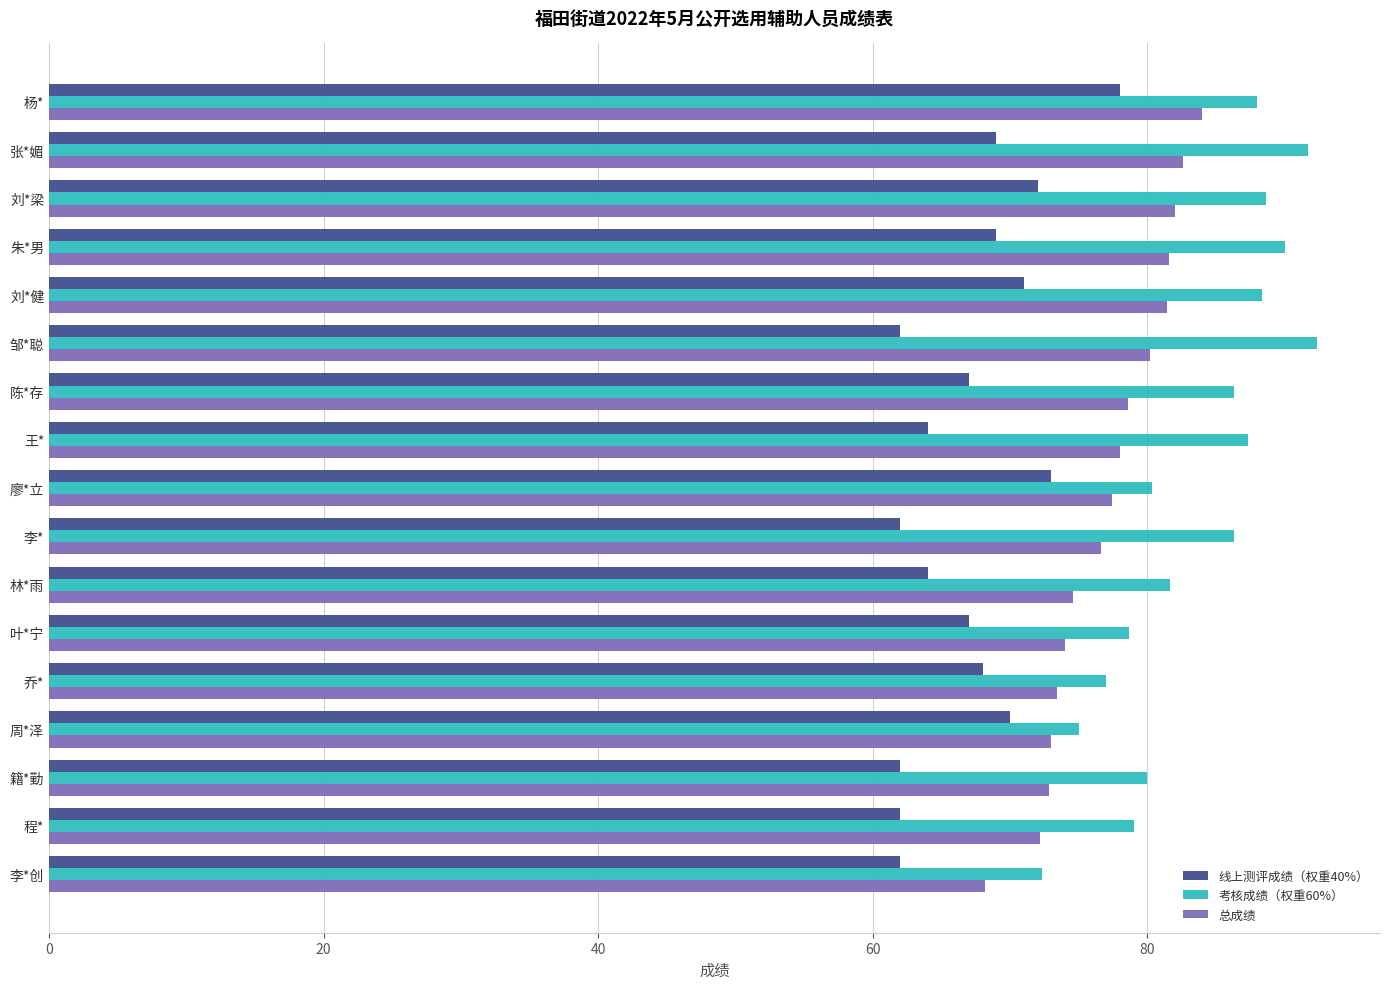

Is the value of 考核成绩（权重60%） at 朱*男 greater than the value of 线上测评成绩（权重40%） at 林*雨?

Yes